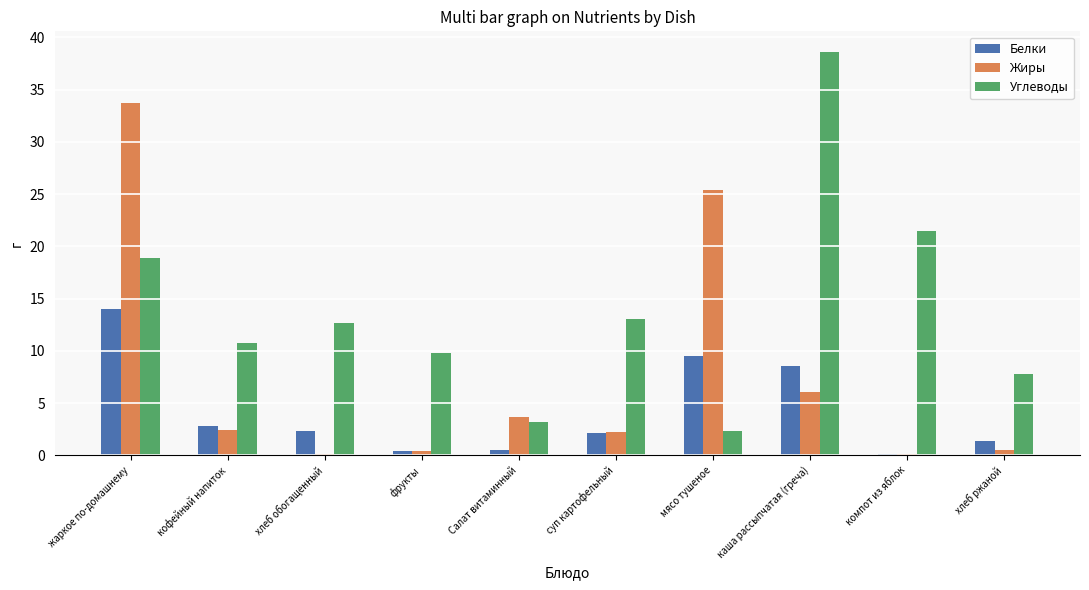

What is the sum of all Углеводы values?

138.6